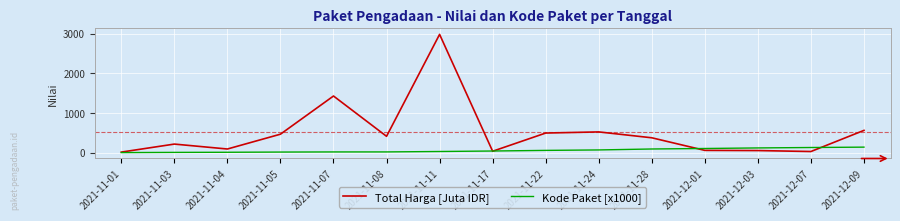

Which series has the widest spread of values?

Total Harga [Juta IDR]